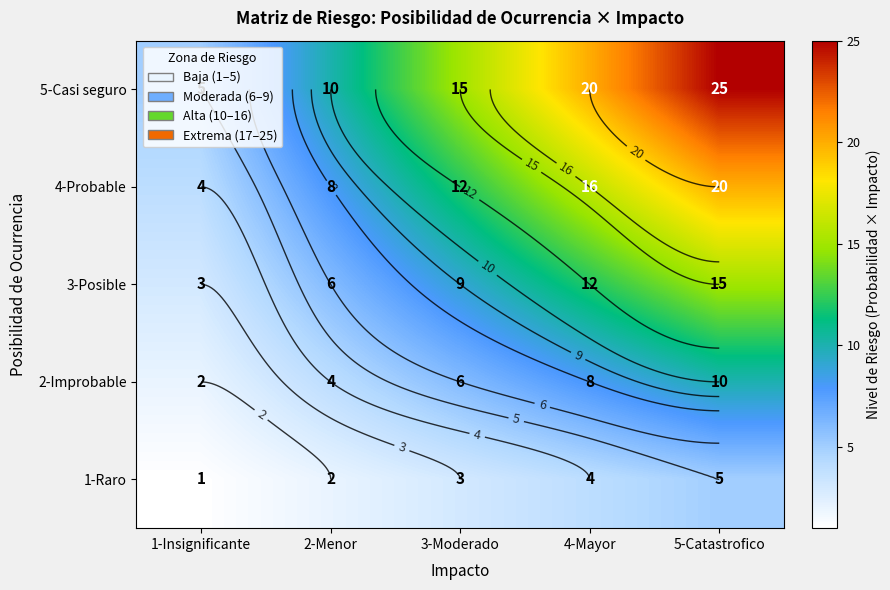

True or false: 5-Casi seguro has a value of 10 at 2-Menor.

True